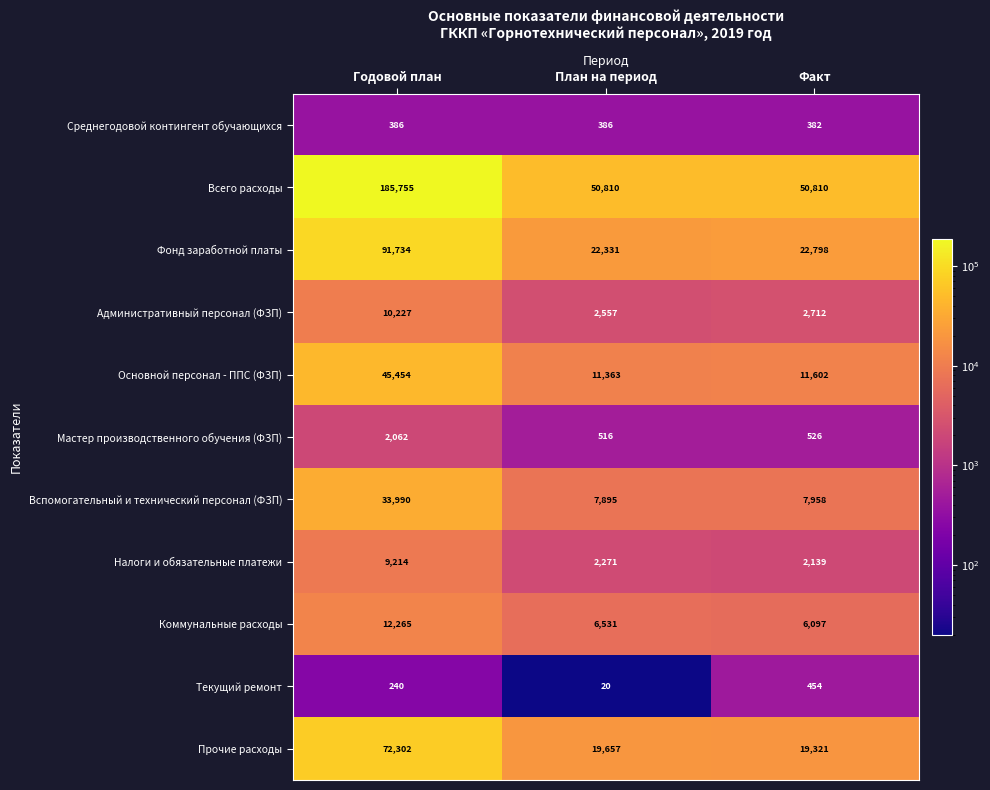

Which category has the lowest value across all series?

План на период